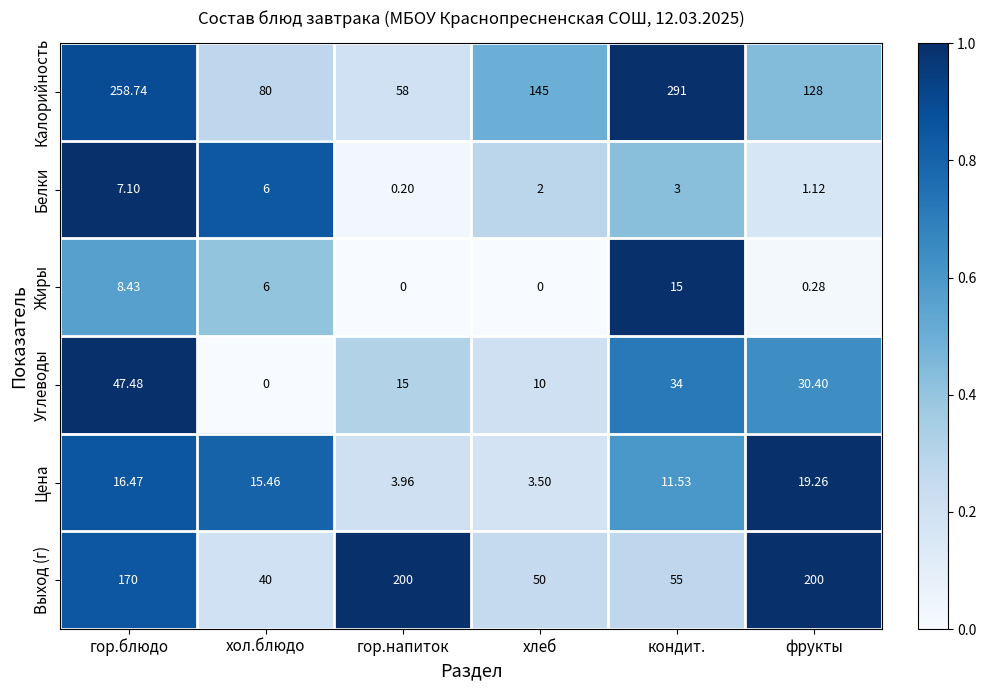

Rank the categories by Углеводы value from highest to lowest.

гор.блюдо, кондит., фрукты, гор.напиток, хлеб, хол.блюдо